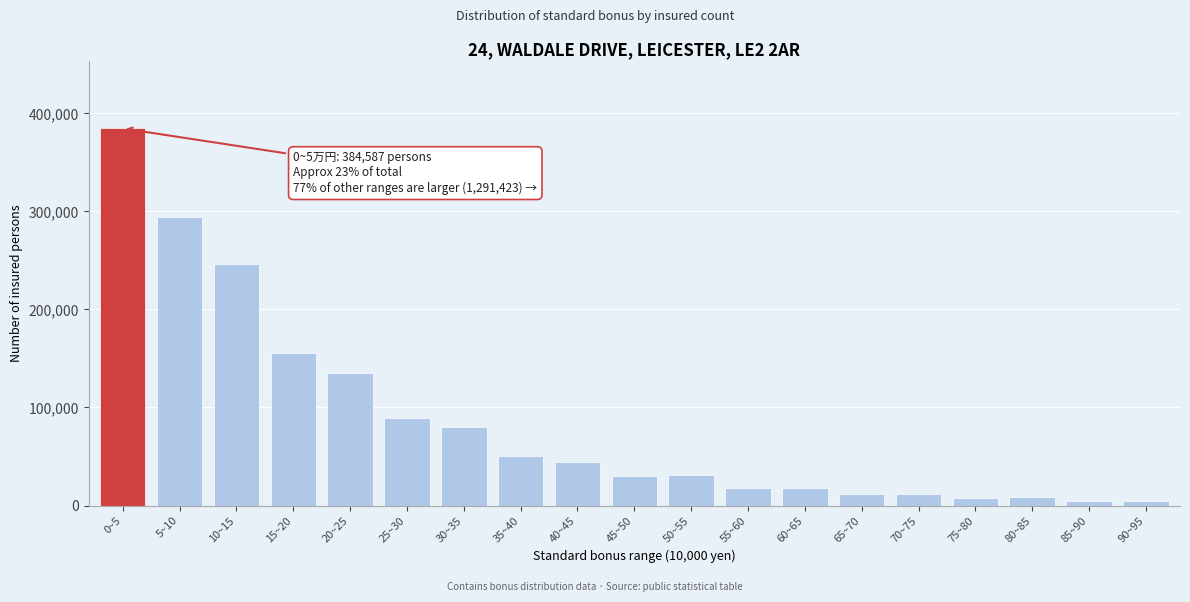

What is the label of the 18th bar from the right?

5~10